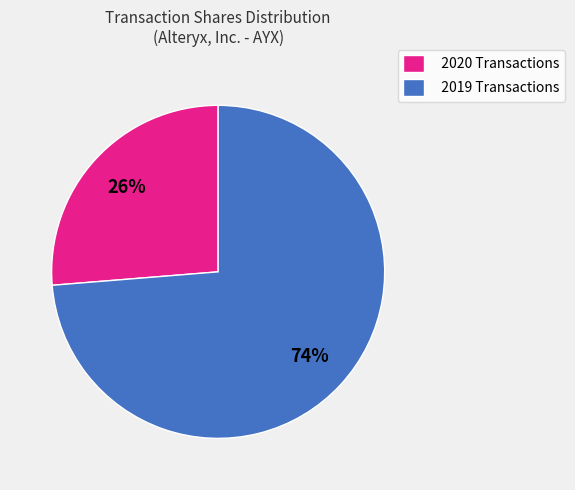

Rank the categories by value from lowest to highest.

2020 Transactions, 2019 Transactions